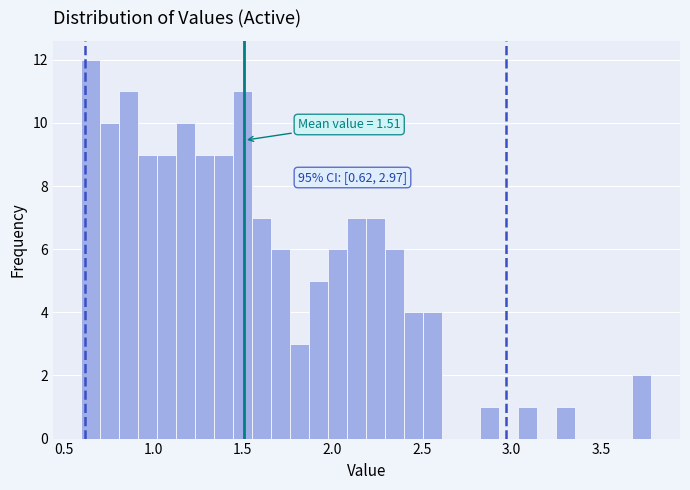

Around what value on the x-axis is the tallest bar? Give the approximate position of its centre, as read against the axis.

0.65